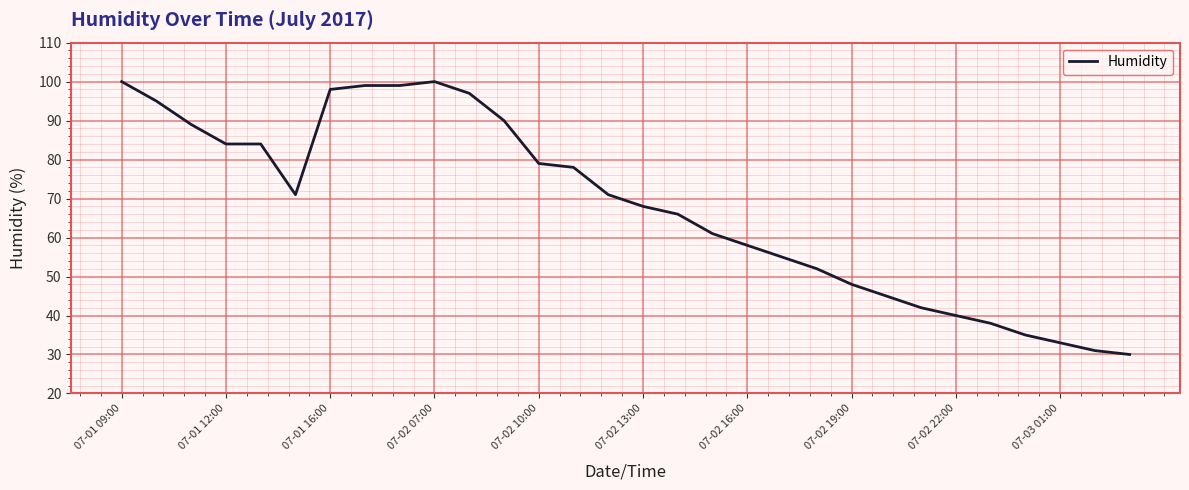

What is the minimum value shown in the chart?

30